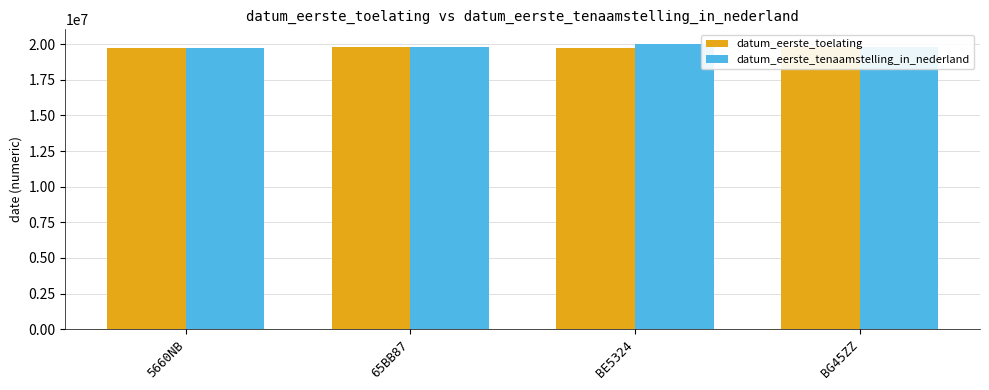

Which series has the largest total across all categories?

datum_eerste_tenaamstelling_in_nederland